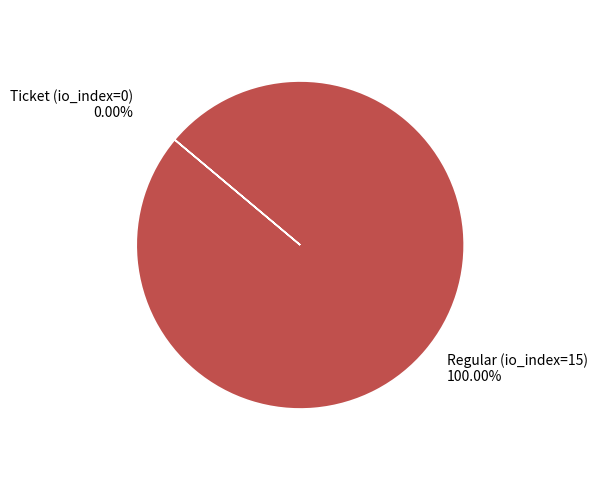

Rank the categories by value from lowest to highest.

Ticket (io_index=0), Regular (io_index=15)